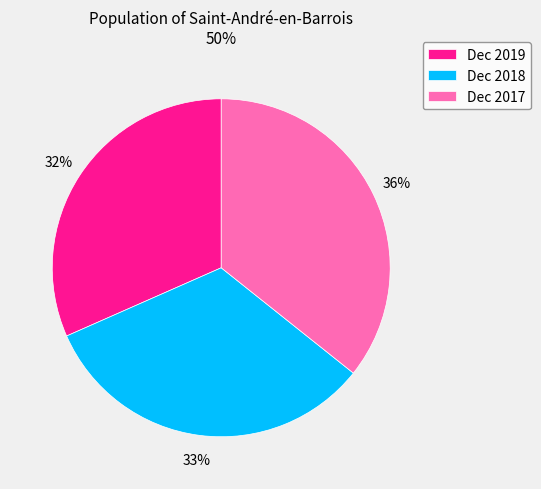

Do Dec 2017 and Dec 2018 together represent more than half of the pie?

Yes